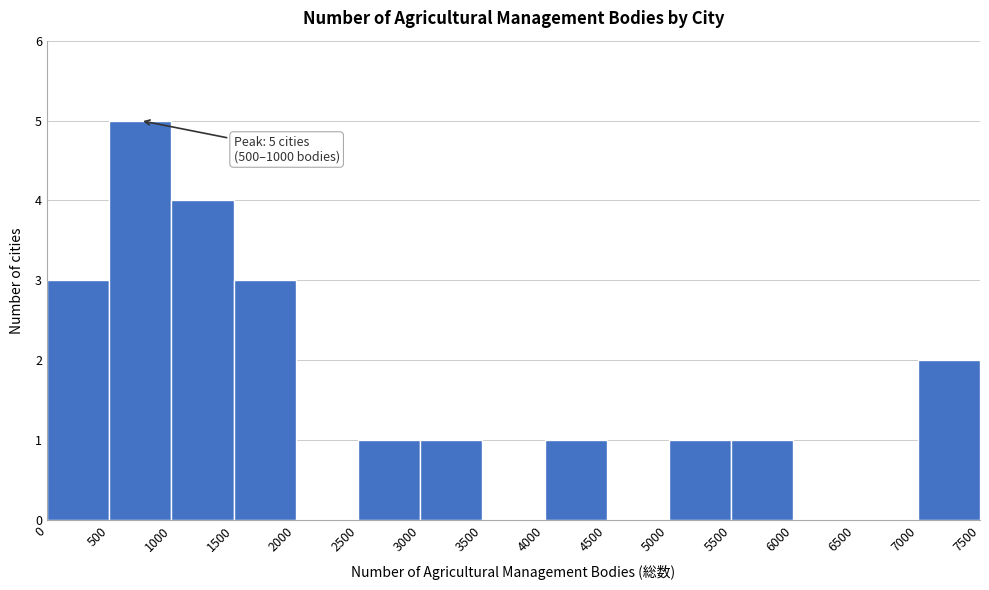

Over which range of the x-axis is the bar tallest?

500 to 1000